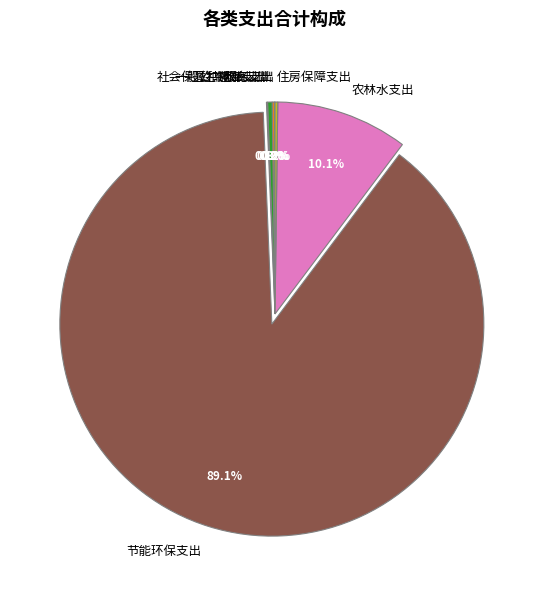

Which slice represents more than half of the pie?

节能环保支出